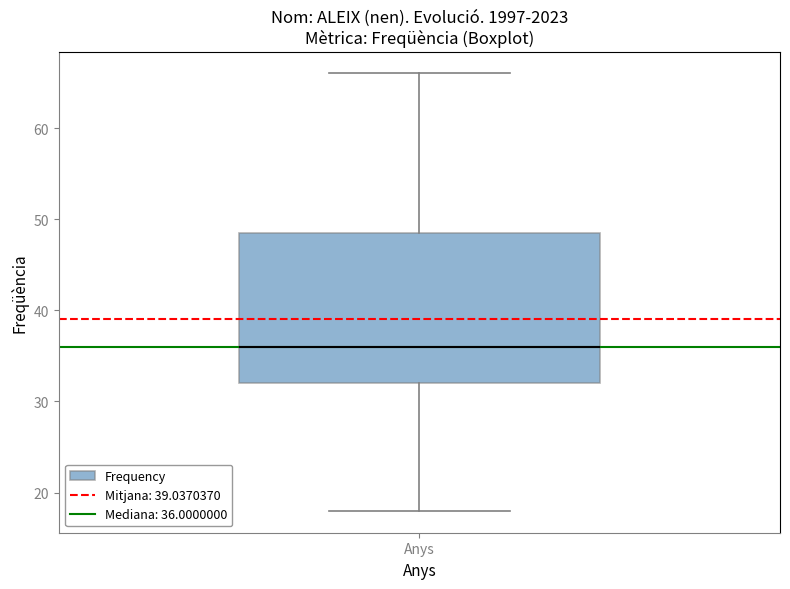

Where is the upper edge of the box for Anys on the y-axis? The values are not printed on the chart, so give them approximately, as read against the axis.

49